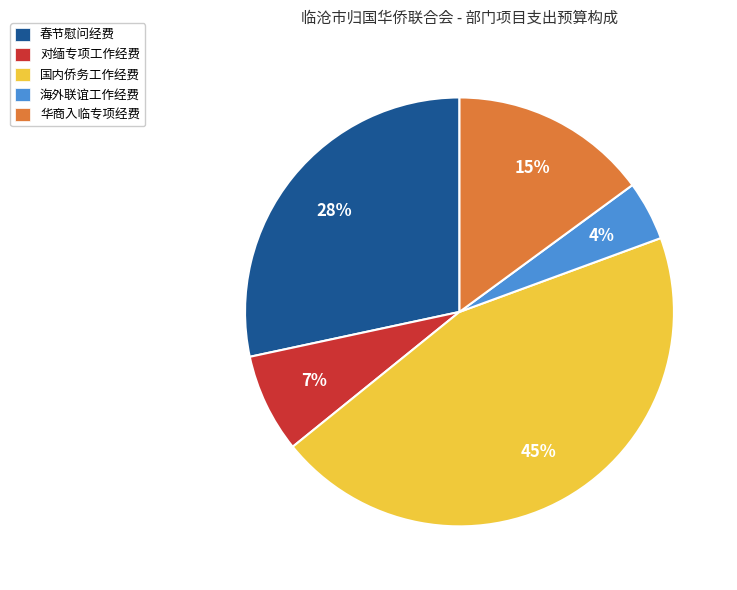

Which has a higher value, 国内侨务工作经费 or 春节慰问经费?

国内侨务工作经费